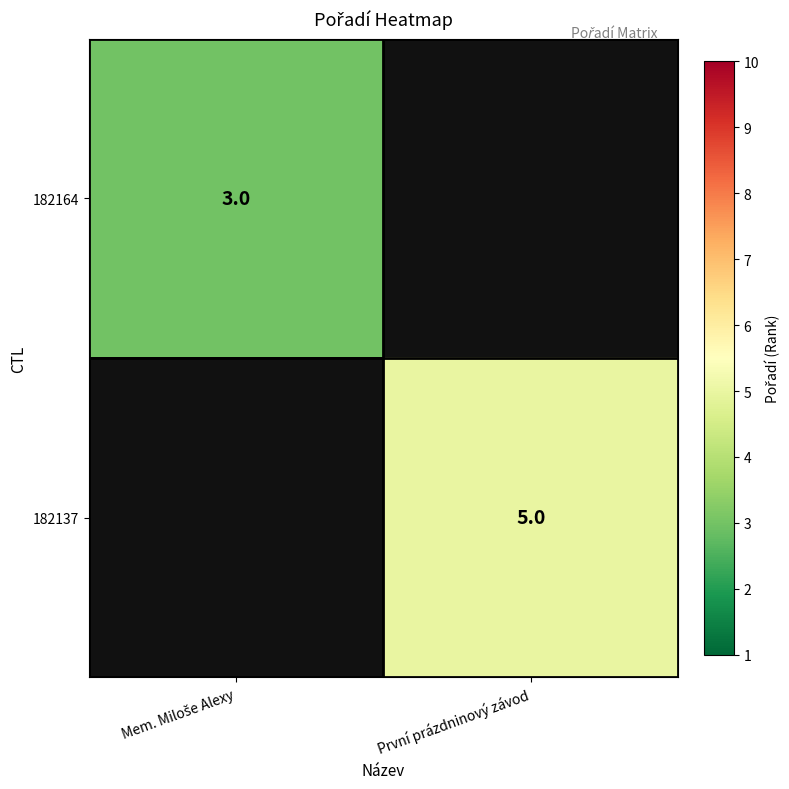

How many series are shown in this chart?

2